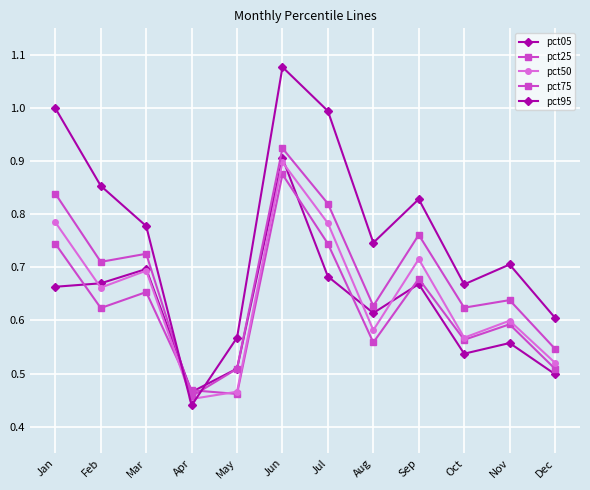

Which has a higher value, Nov or Dec?

Nov